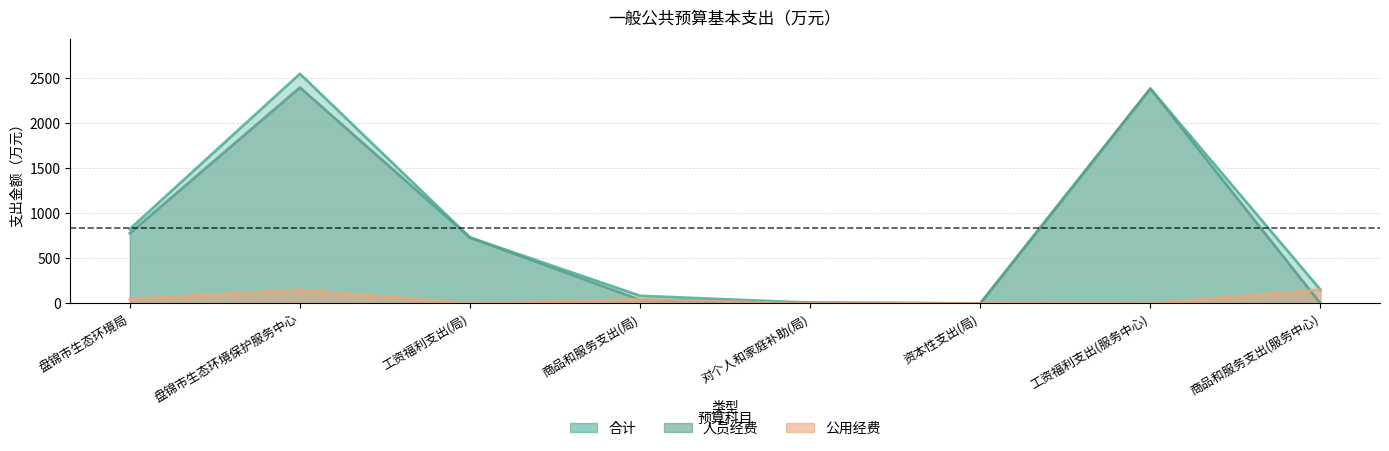

The value of 合计 at 工资福利支出(服务中心) is 2379.3. True or false?

True